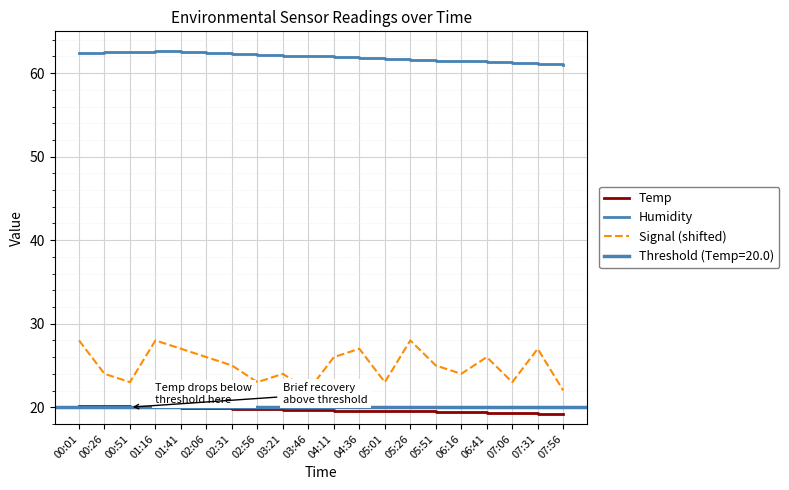

Reading left to right, transcribe all the data shown in this chart.

Temp: 00:01=20.1	00:26=20.1	00:51=20.0	01:16=20.0	01:41=19.9	02:06=19.9	02:31=19.8	02:56=19.8	03:21=19.7	03:46=19.7	04:11=19.6	04:36=19.6	05:01=19.5	05:26=19.5	05:51=19.4	06:16=19.4	06:41=19.3	07:06=19.3	07:31=19.2	07:56=19.2
Humidity: 00:01=62.4	00:26=62.5	00:51=62.5	01:16=62.6	01:41=62.5	02:06=62.4	02:31=62.3	02:56=62.2	03:21=62.1	03:46=62.0	04:11=61.9	04:36=61.8	05:01=61.7	05:26=61.6	05:51=61.5	06:16=61.4	06:41=61.3	07:06=61.2	07:31=61.1	07:56=61.0
Signal (shifted): 00:01=28.0	00:26=24.0	00:51=23.0	01:16=28.0	01:41=27.0	02:06=26.0	02:31=25.0	02:56=23.0	03:21=24.0	03:46=22.0	04:11=26.0	04:36=27.0	05:01=23.0	05:26=28.0	05:51=25.0	06:16=24.0	06:41=26.0	07:06=23.0	07:31=27.0	07:56=22.0